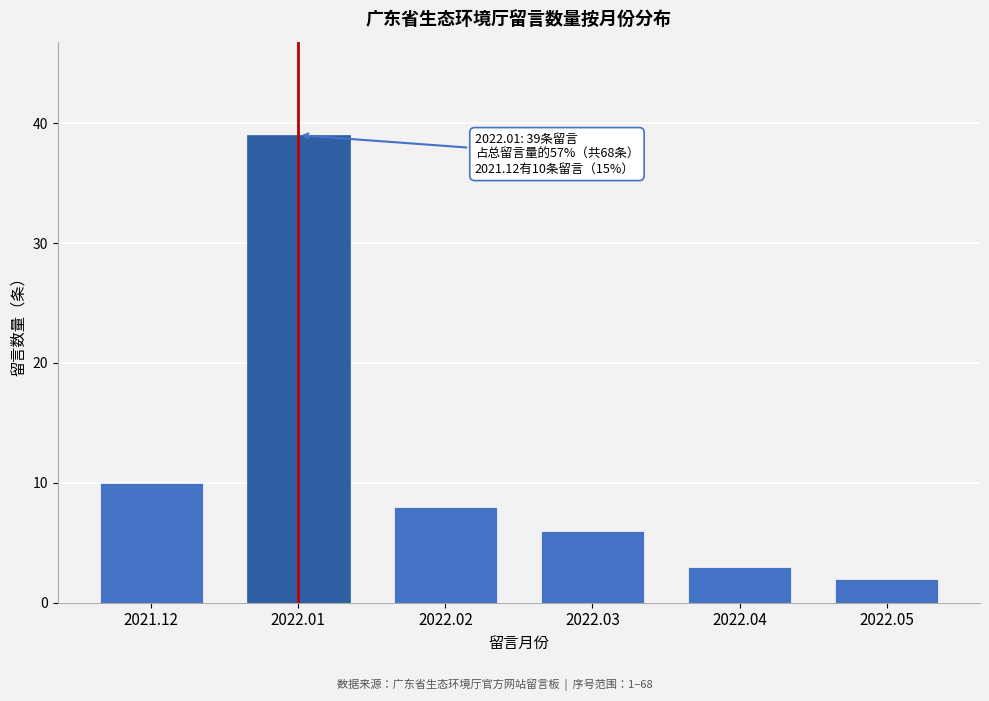

Reading left to right, extract all data points from this chart.

10	39	8	6	3	2